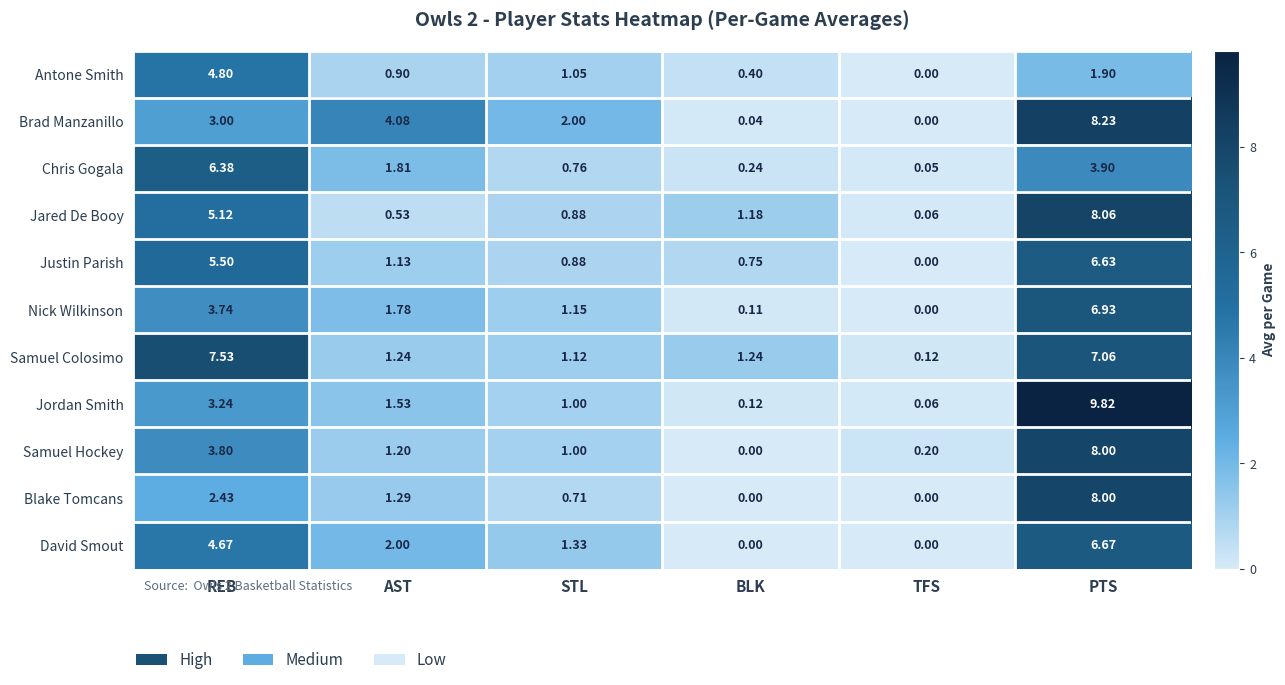

Which series has the widest spread of values?

Jordan Smith